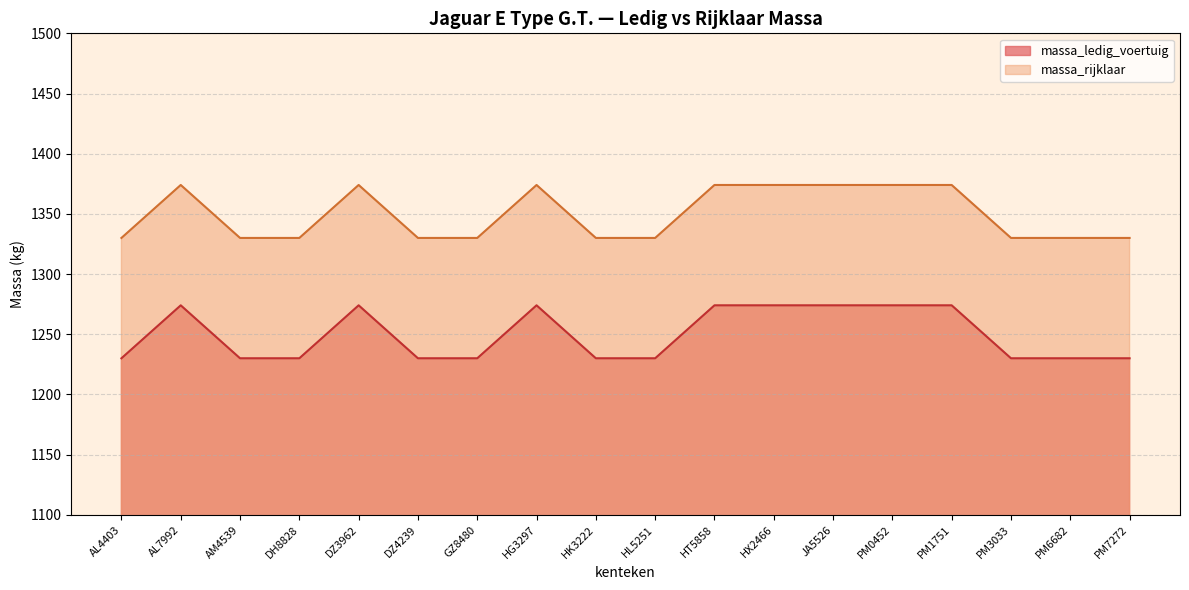

True or false: massa_ledig_voertuig and massa_rijklaar cross at least once.

False